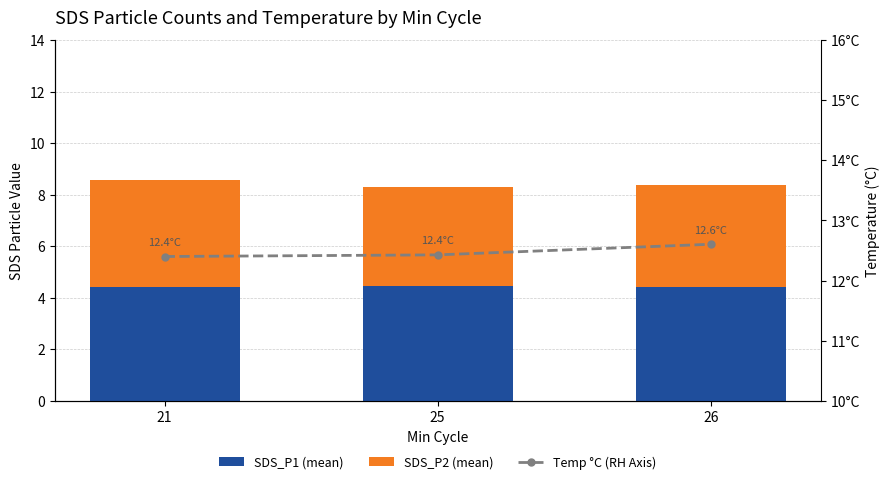

What is the value of the SDS_P2 bar at the 1st from the left?

4.1